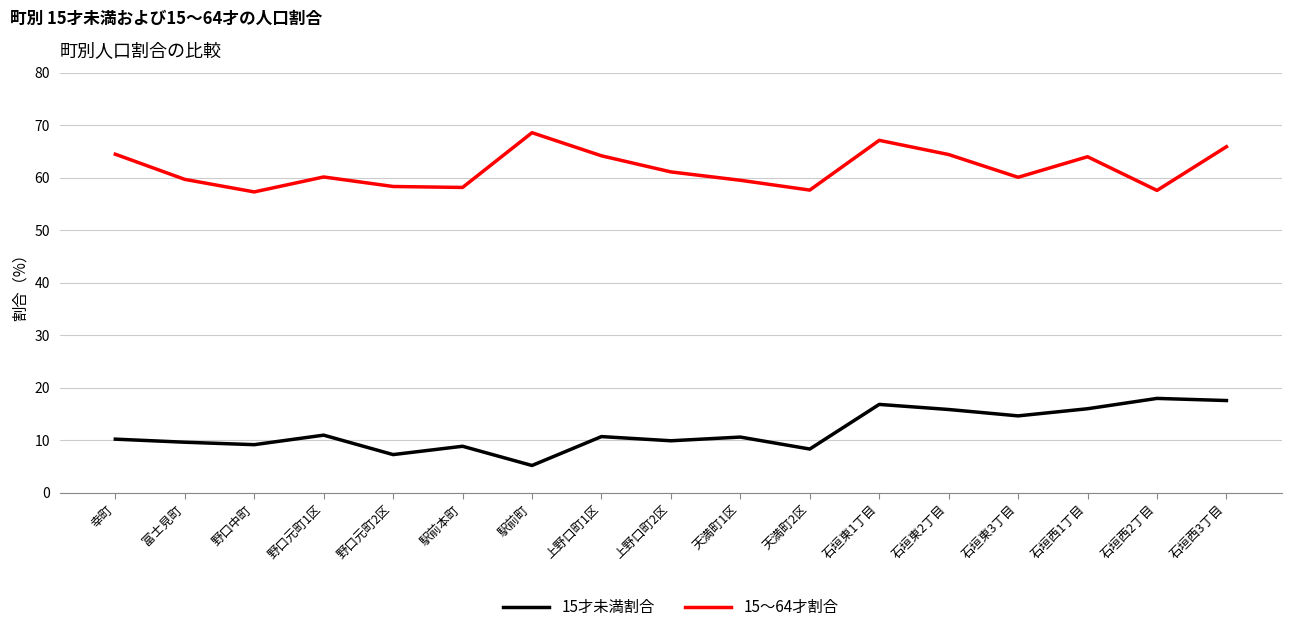

What is the greatest value displayed?

68.6